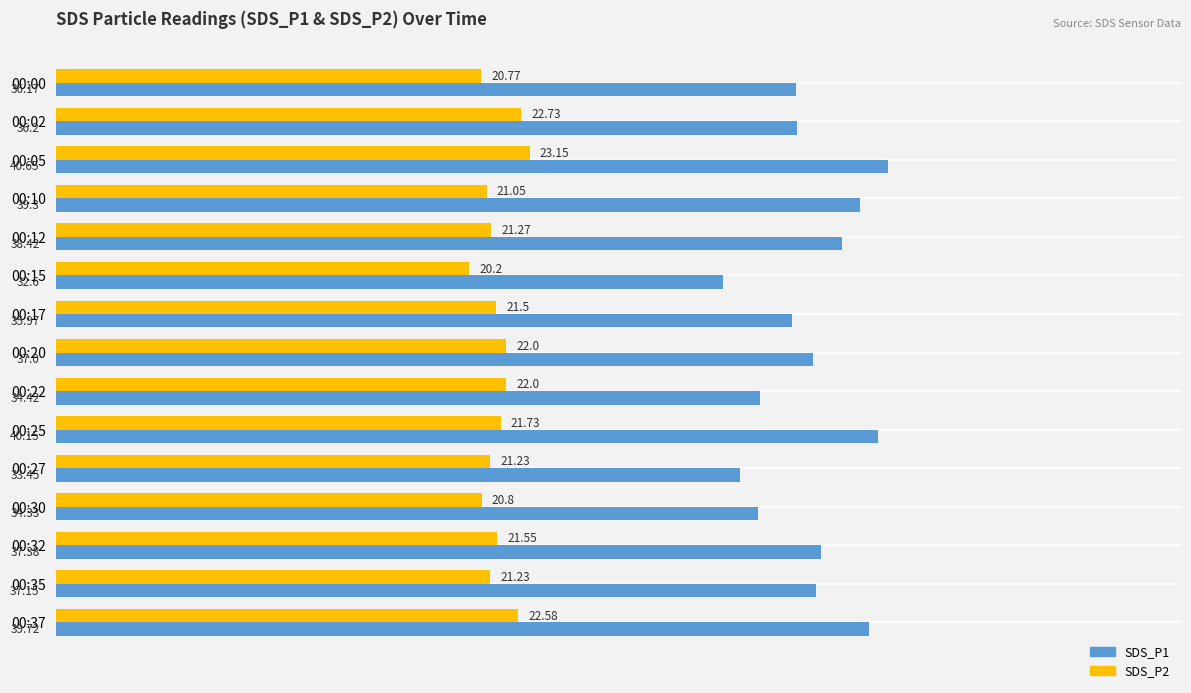

Is the value of SDS_P1 at 00:25 greater than the value of SDS_P2 at 00:37?

Yes